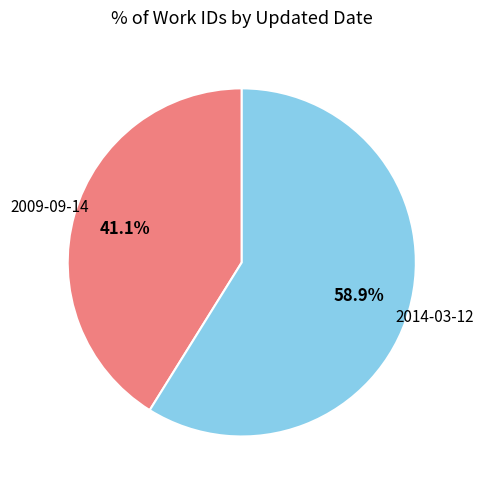

Between 2009-09-14 and 2014-03-12, which is larger?

2014-03-12